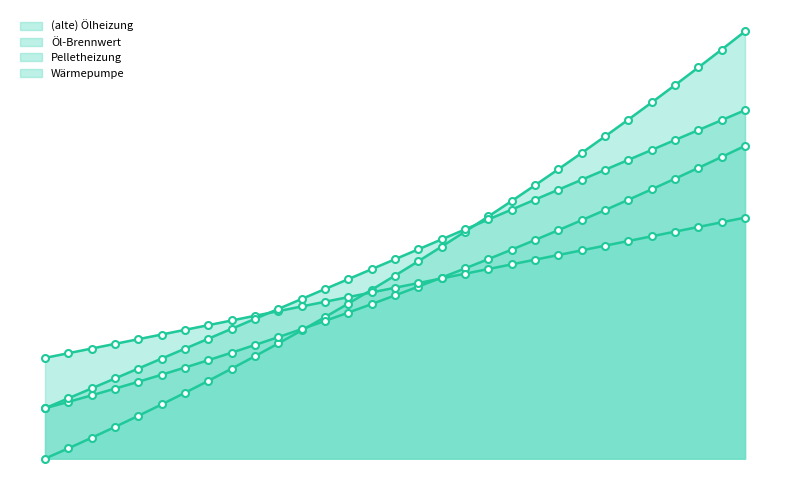

The Öl-Brennwert series shows 21157.0 at 4. True or false?

False